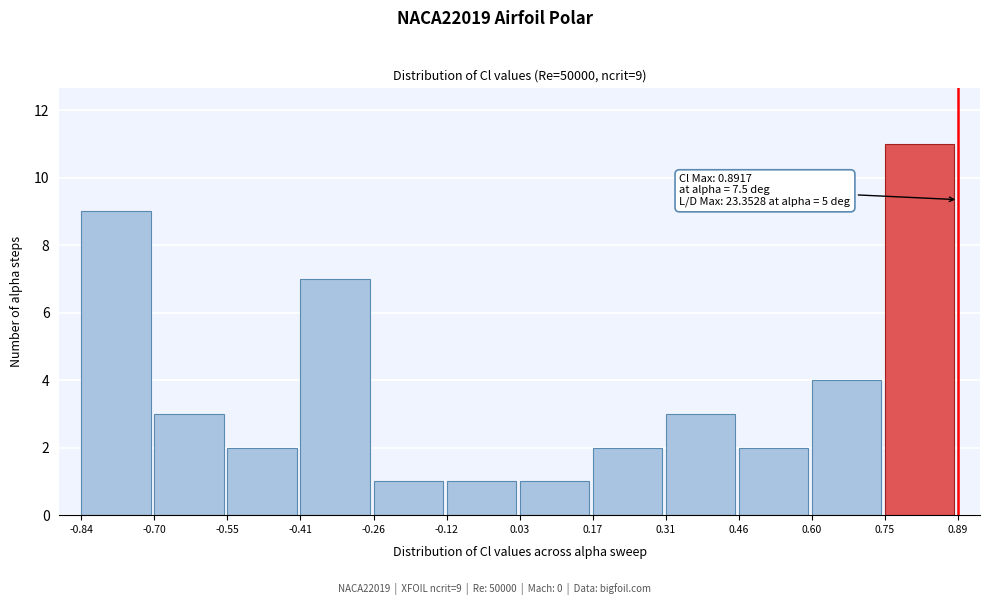

Over which range of the x-axis is the bar tallest?

0.75 to 0.89